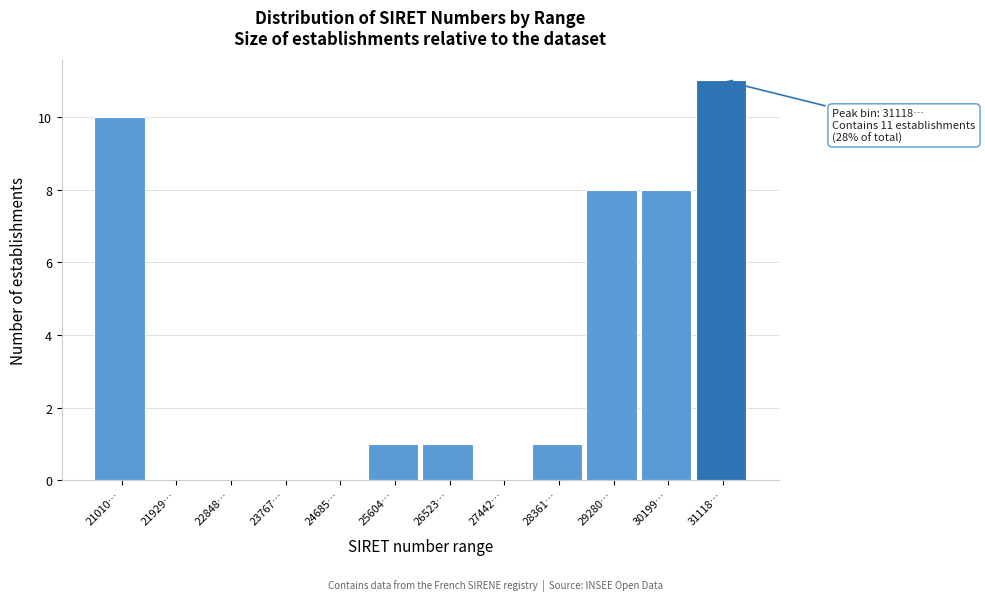

Which label corresponds to the largest value in the chart?

31118…